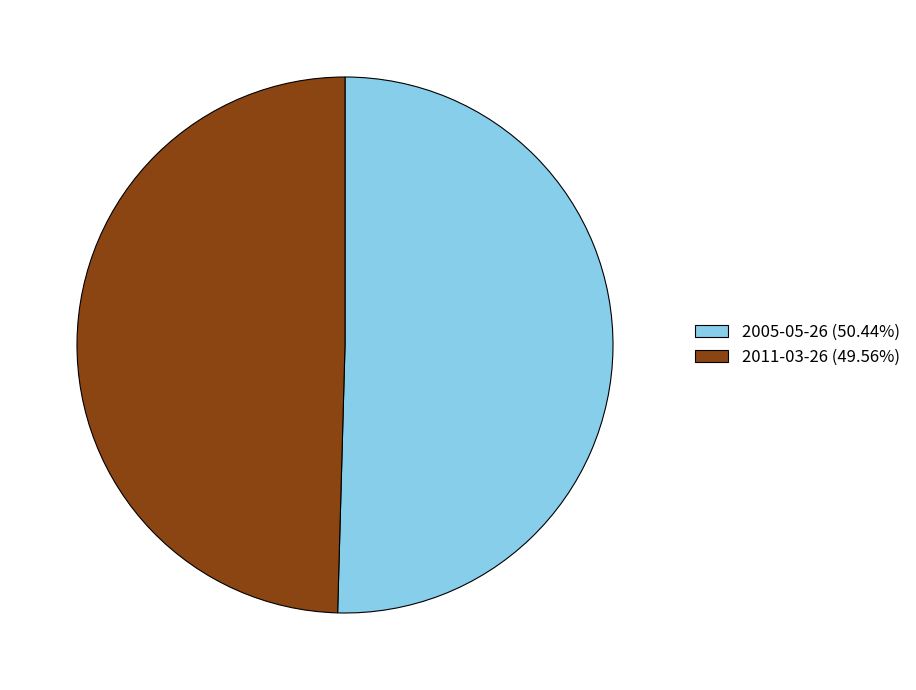

Rank the categories by value from highest to lowest.

2005-05-26, 2011-03-26